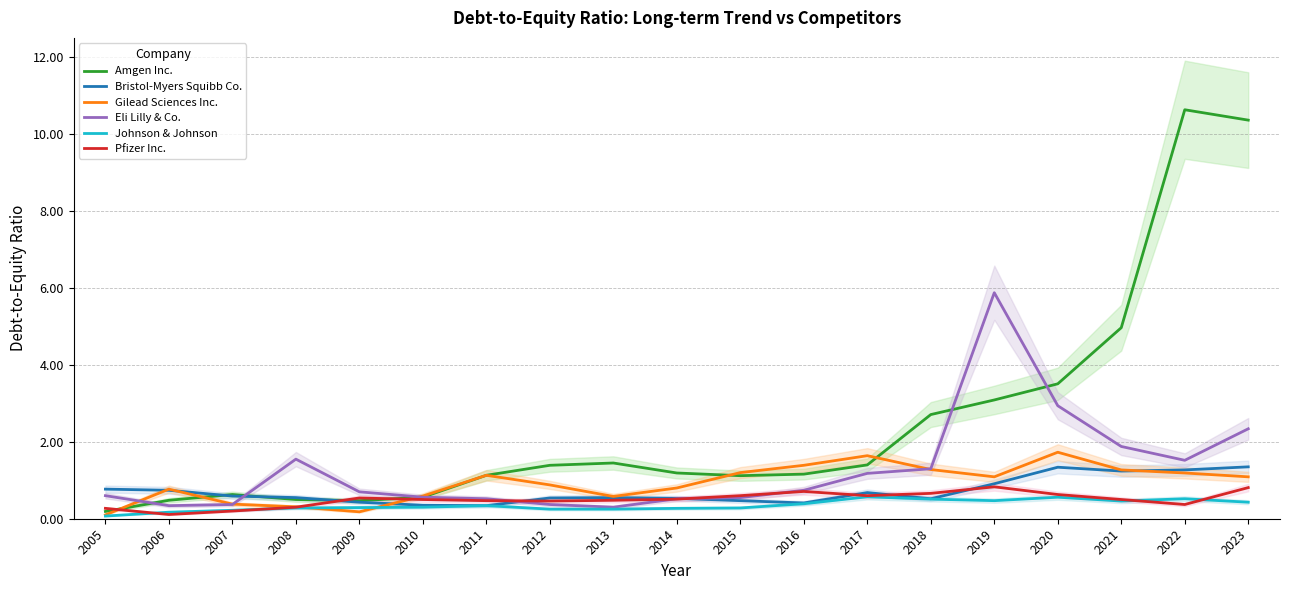

Rank the series at 2012 from lowest to highest value.

Johnson & Johnson, Eli Lilly & Co., Pfizer Inc., Bristol-Myers Squibb Co., Gilead Sciences Inc., Amgen Inc.